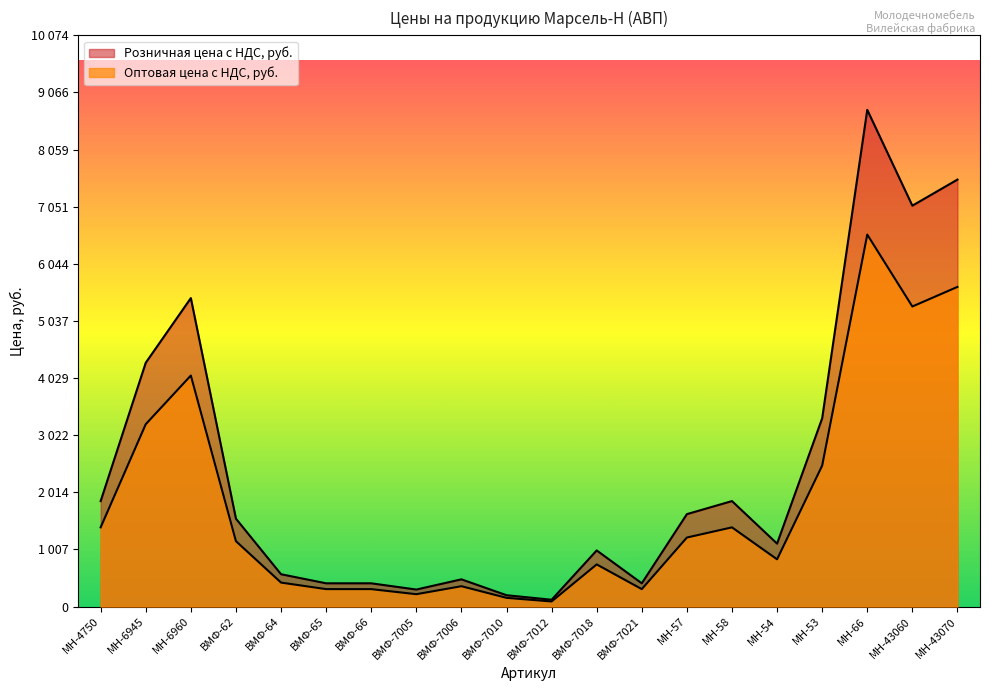

Between МН-4750 and ВМФ-64, which is larger?

МН-4750